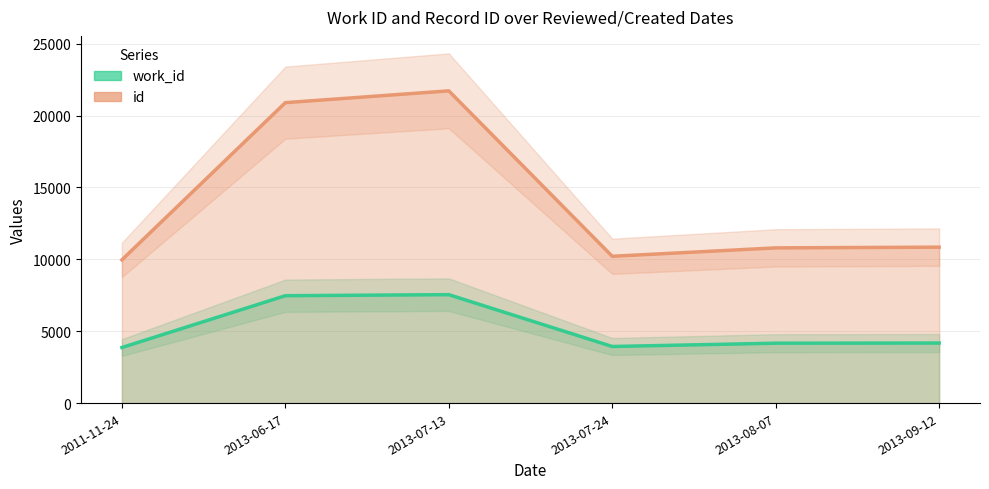

Is it true that work_id equals 4167 at 2013-08-07?

True